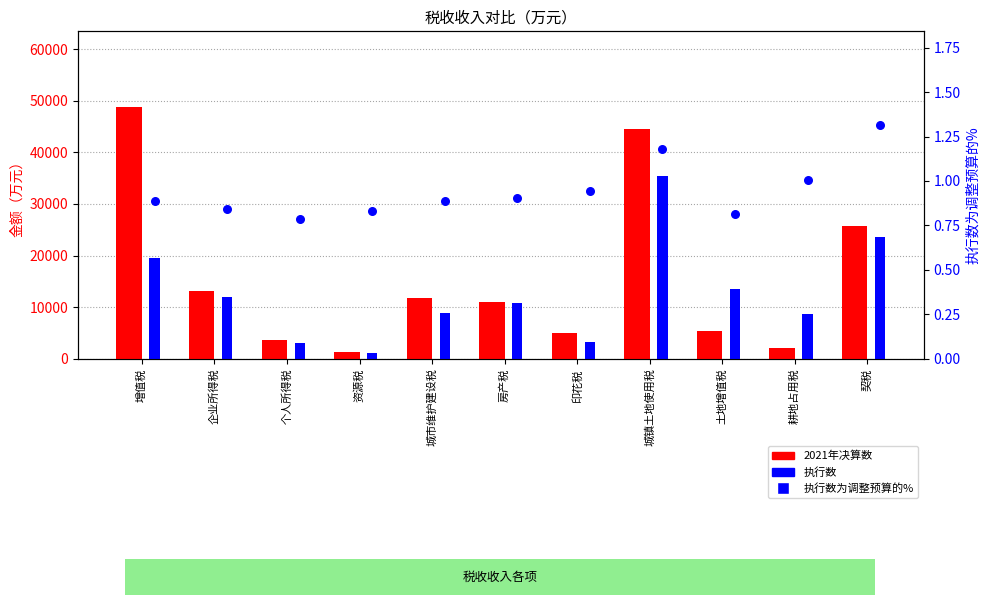

What are all the series names shown in the legend?

2021年决算数, 执行数, 执行数为调整预算的%